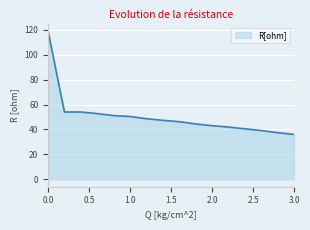

What is the average value?

50.4